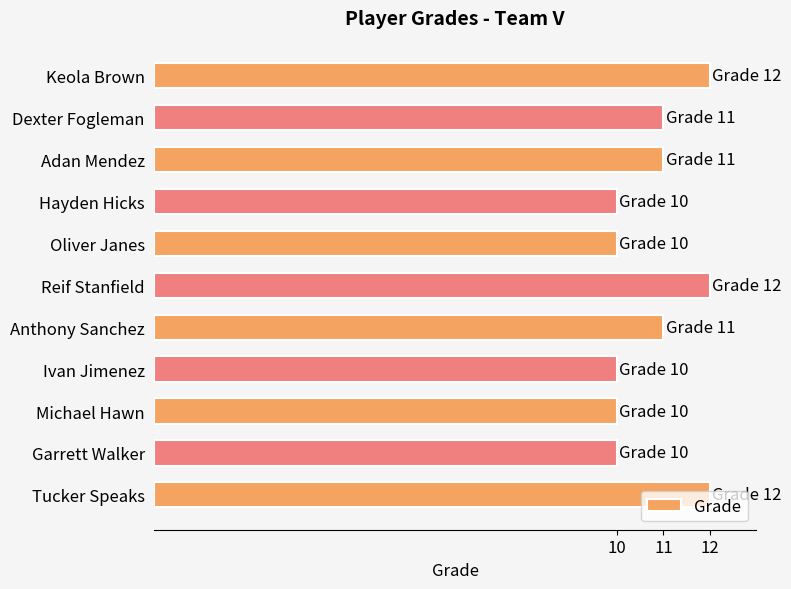

Between Oliver Janes and Tucker Speaks, which is larger?

Tucker Speaks